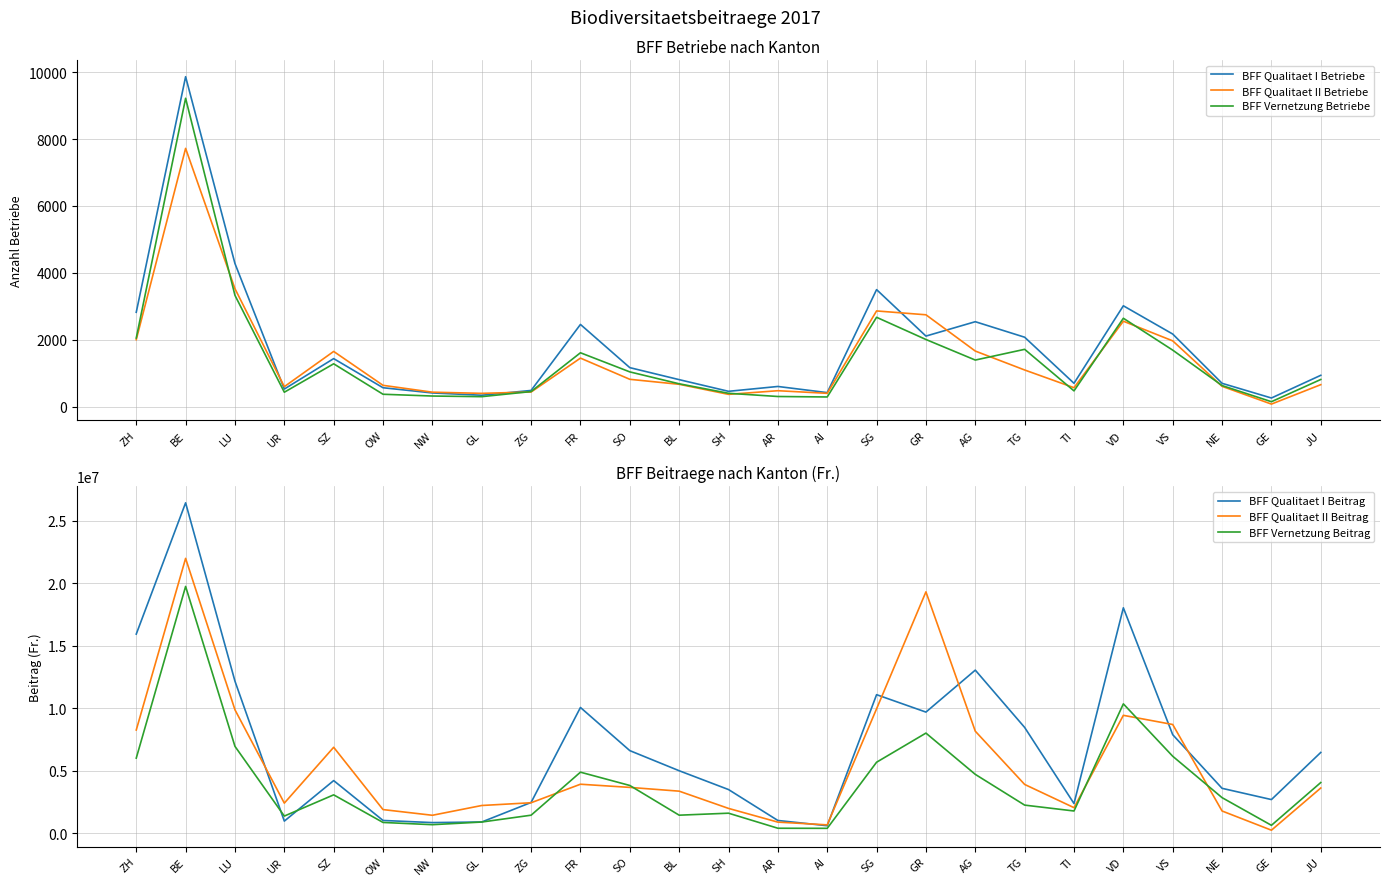

What is the label of the 13th point from the right?

SH